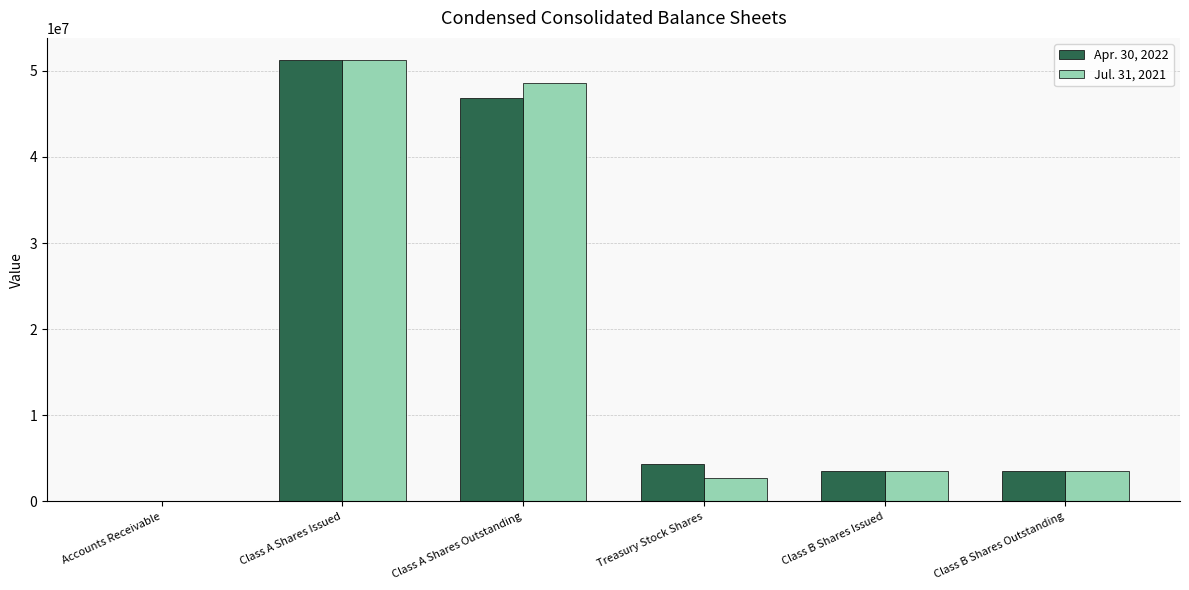

Which series changed the most between Class A Shares Outstanding and Treasury Stock Shares?

Jul. 31, 2021